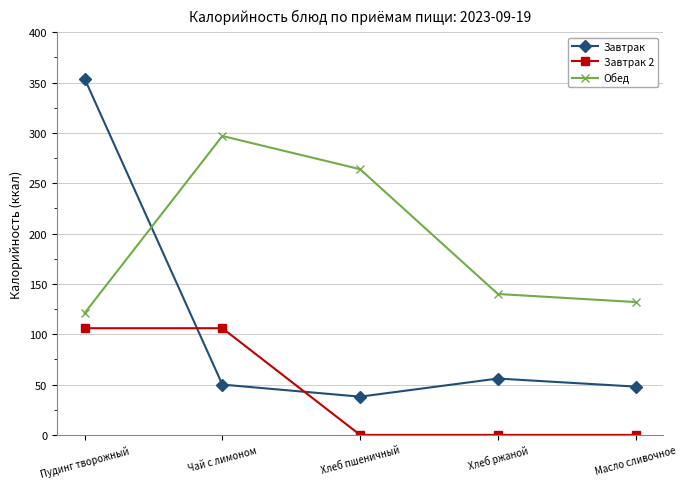

Where does the Обед series first go above 140?

Чай с лимоном